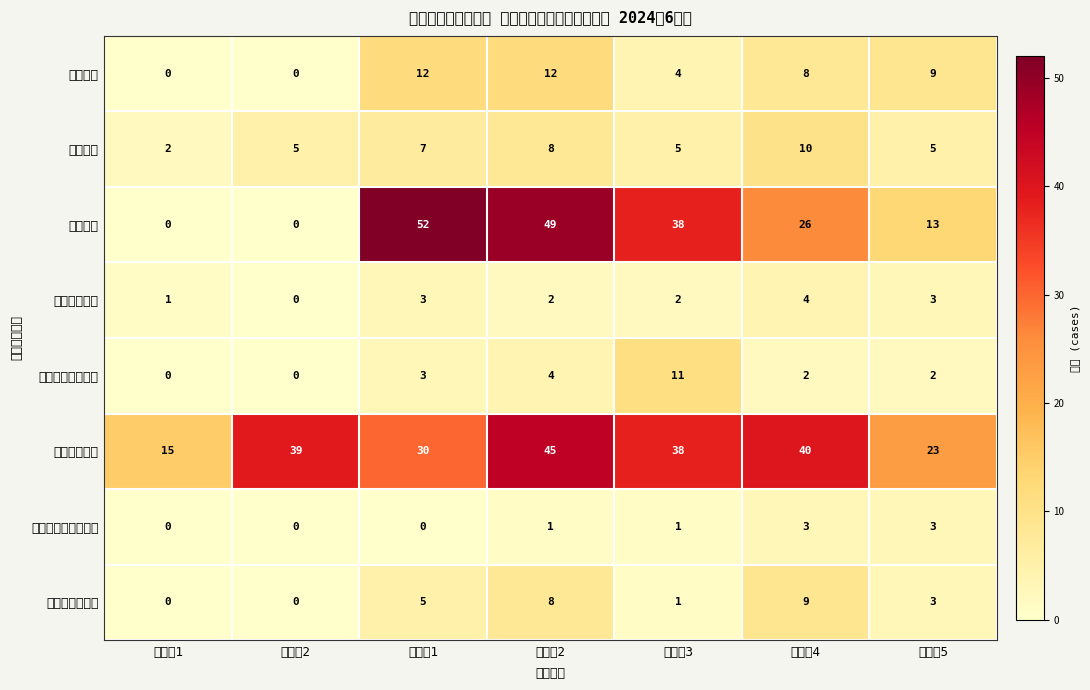

Between 要介護1 and 要支援1, which is larger?

要介護1